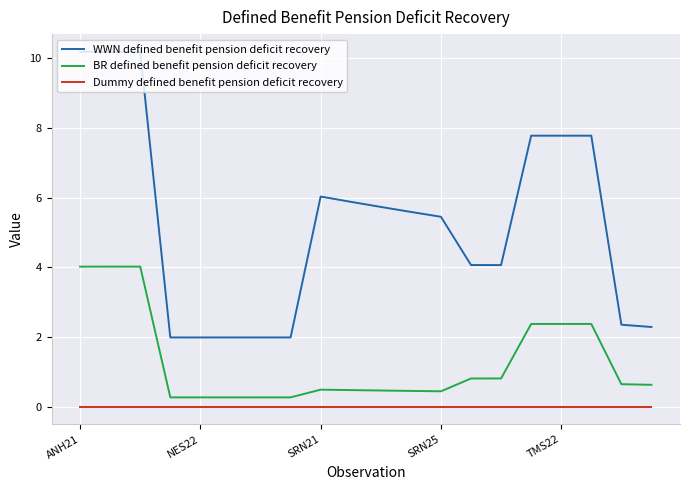

What is the difference between the maximum and minimum values in the BR defined benefit pension deficit recovery series?

3.8